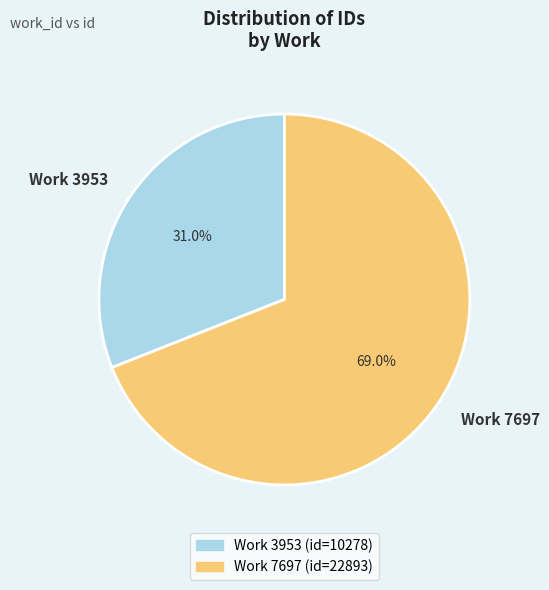

To the nearest percent, what percentage of the pie is Work 3953?

31%